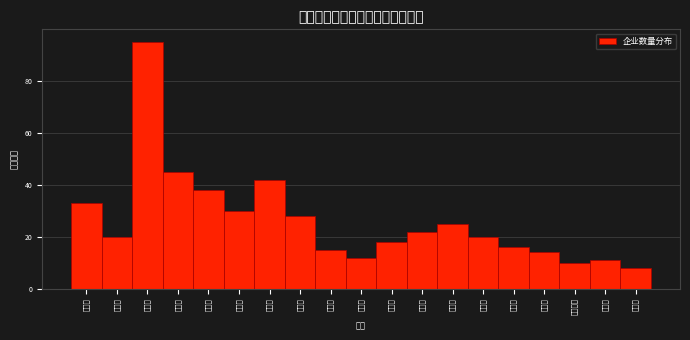

Reading left to right, what are all the values shown in this chart?

33	20	95	45	38	30	42	28	15	12	18	22	25	20	16	14	10	11	8